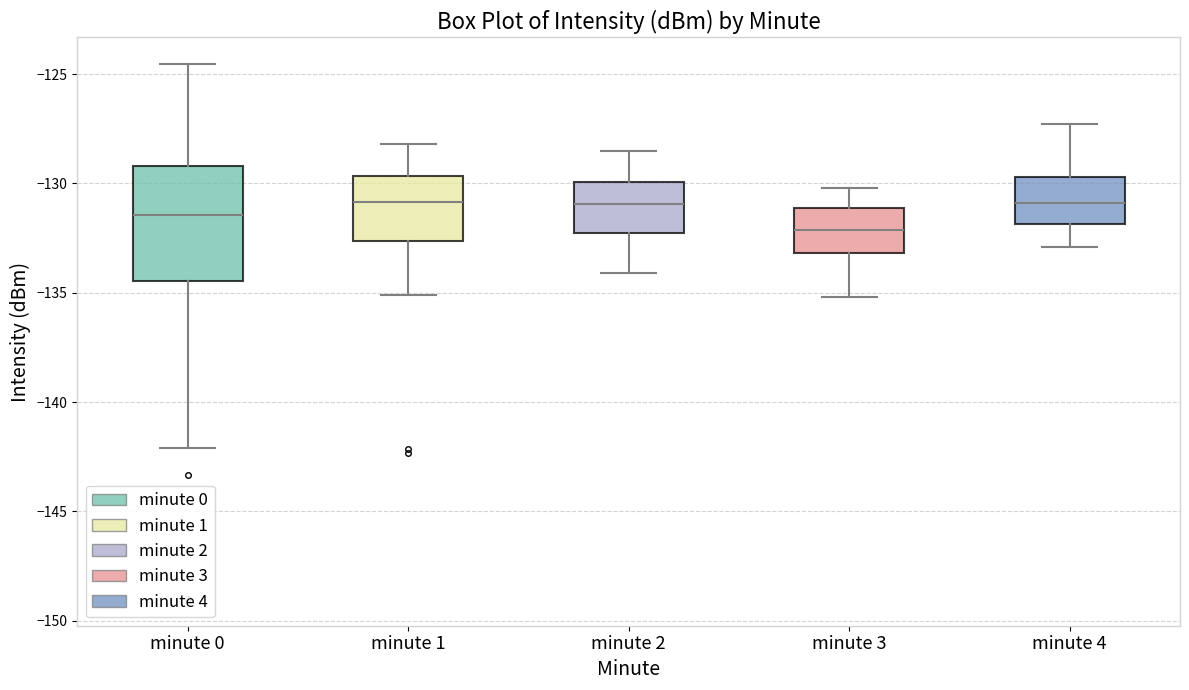

Reading left to right, transcribe this box plot: for each box, give where its median line is, the range the box spans, and where its two whiskers end, as read against the y-axis. The values are not printed on the chart, so give them approximately, as read against the axis.

minute 0: median -131.5, box -134.5 to -129.0, whiskers -142.0 to -124.5
minute 1: median -131.0, box -132.5 to -129.5, whiskers -135.0 to -128.0
minute 2: median -131.0, box -132.5 to -130.0, whiskers -134.0 to -128.5
minute 3: median -132.0, box -133.0 to -131.0, whiskers -135.0 to -130.0
minute 4: median -131.0, box -132.0 to -129.5, whiskers -133.0 to -127.5